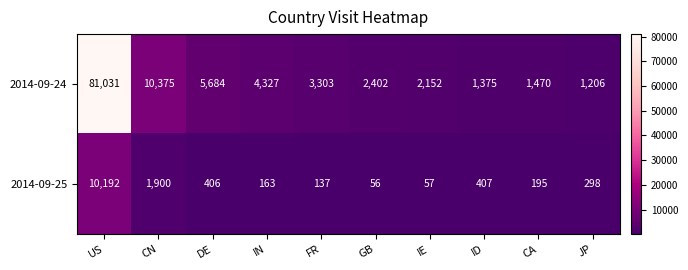

True or false: 2014-09-24 has a value of 10375 at CN.

True